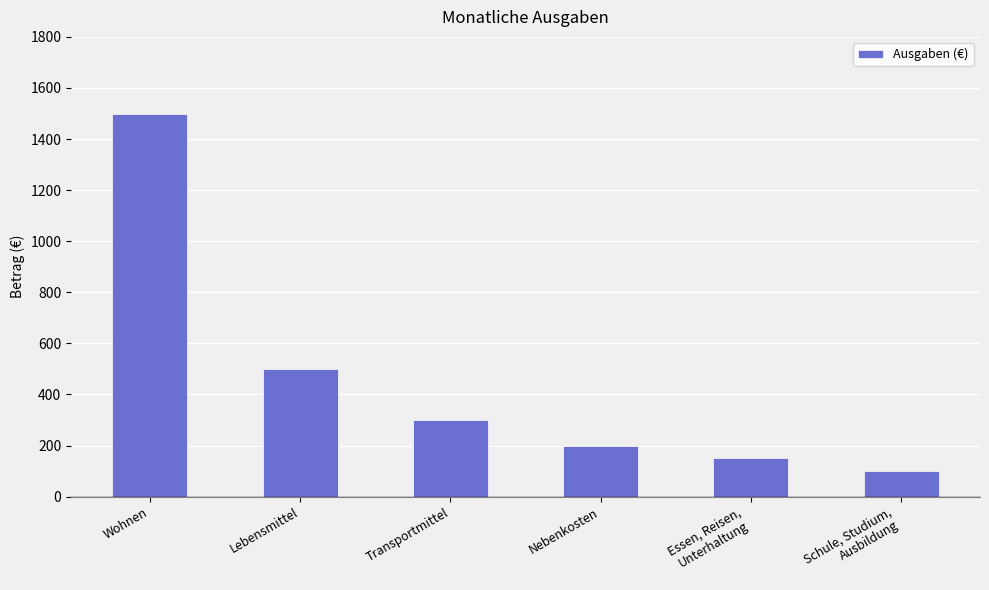

What position from the left is Nebenkosten?

4